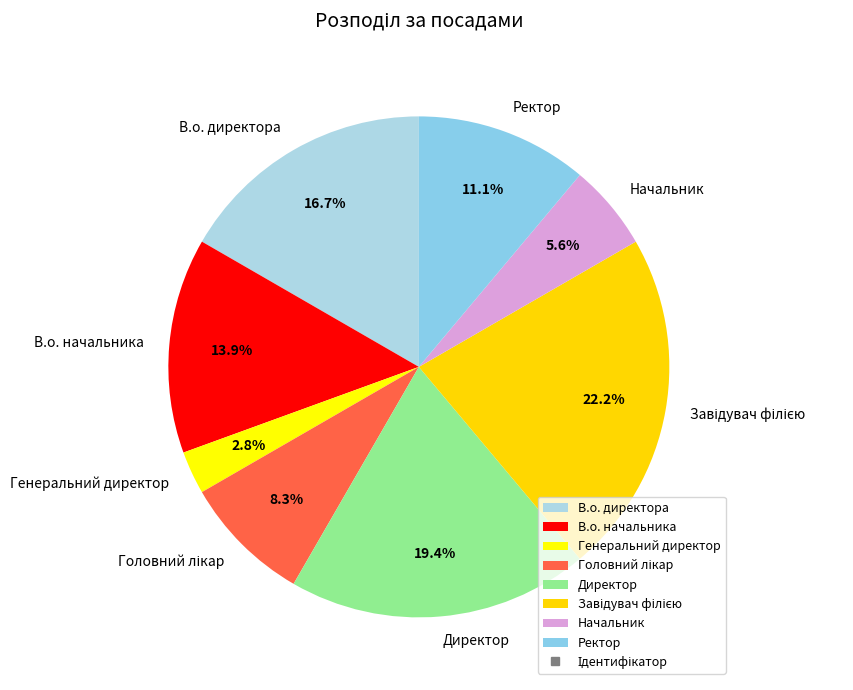

The В.о. директора slice represents 30% of the pie. True or false?

False